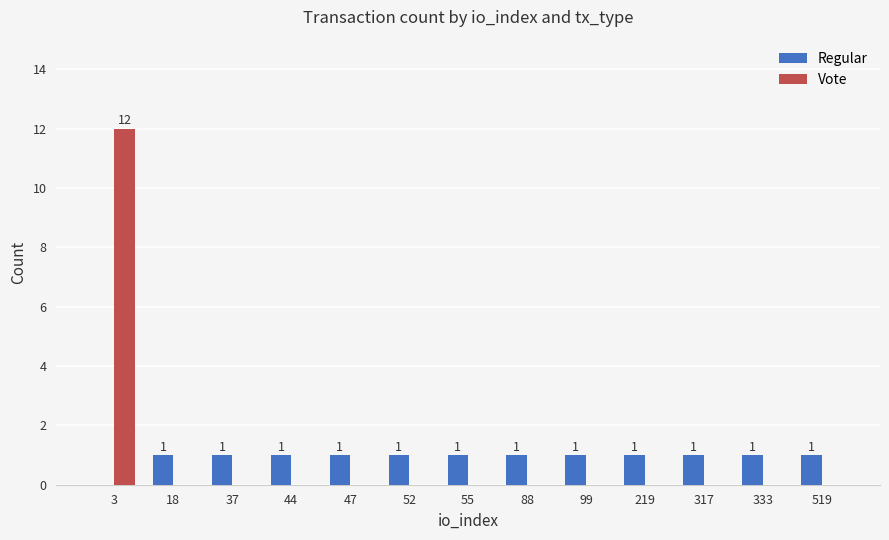

What is the sum of all Vote values?

12